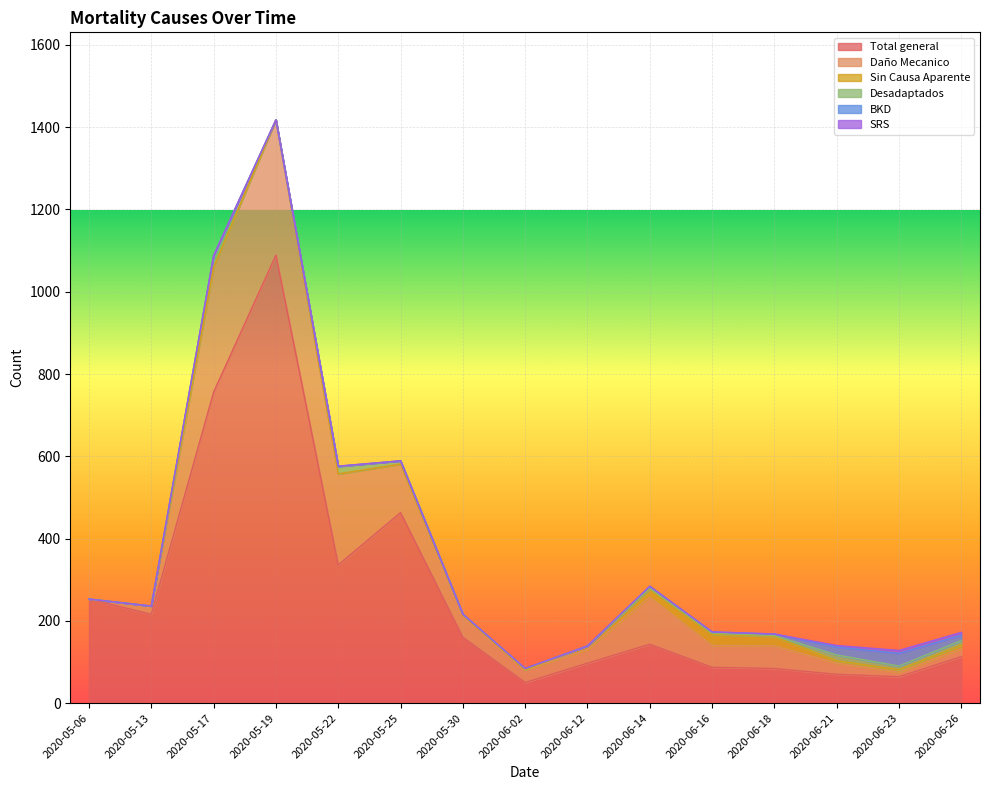

How many values in the Total general series exceed 143?

7